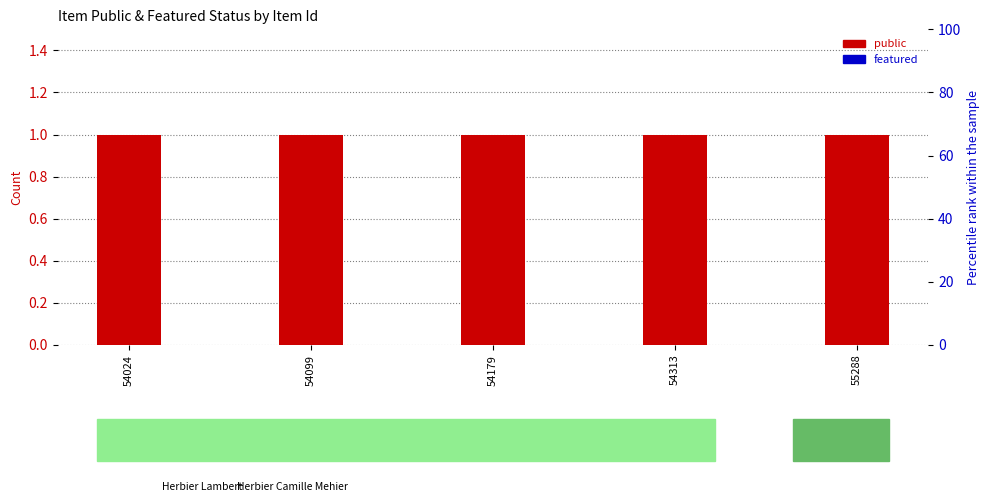

How many groups of bars are there?

5